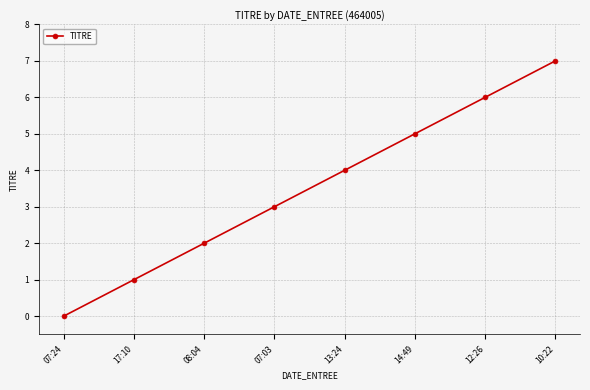

What is the label of the 5th point from the right?

07:03